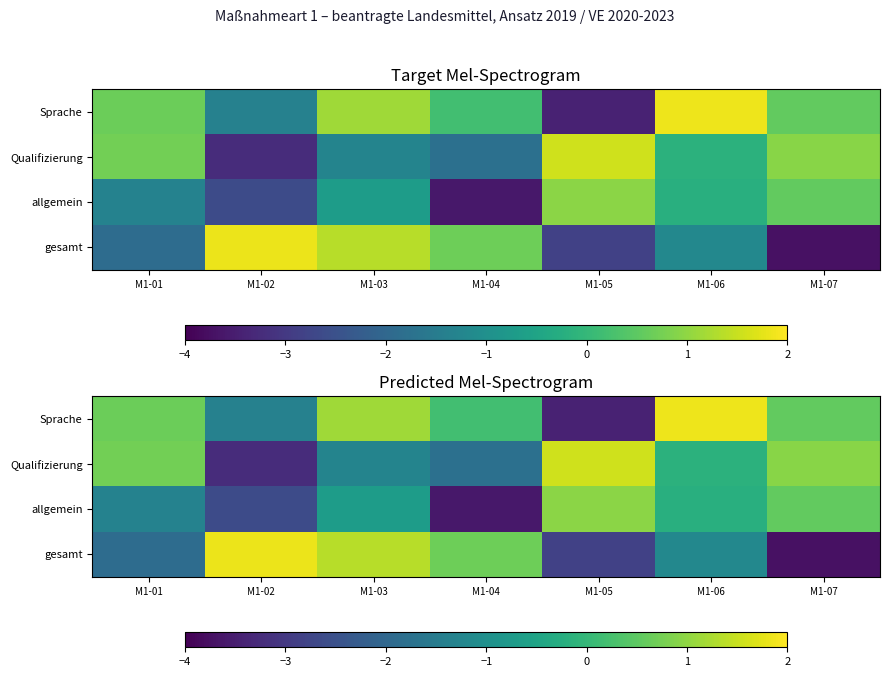

How many data points in Sprache are less than 0?

2